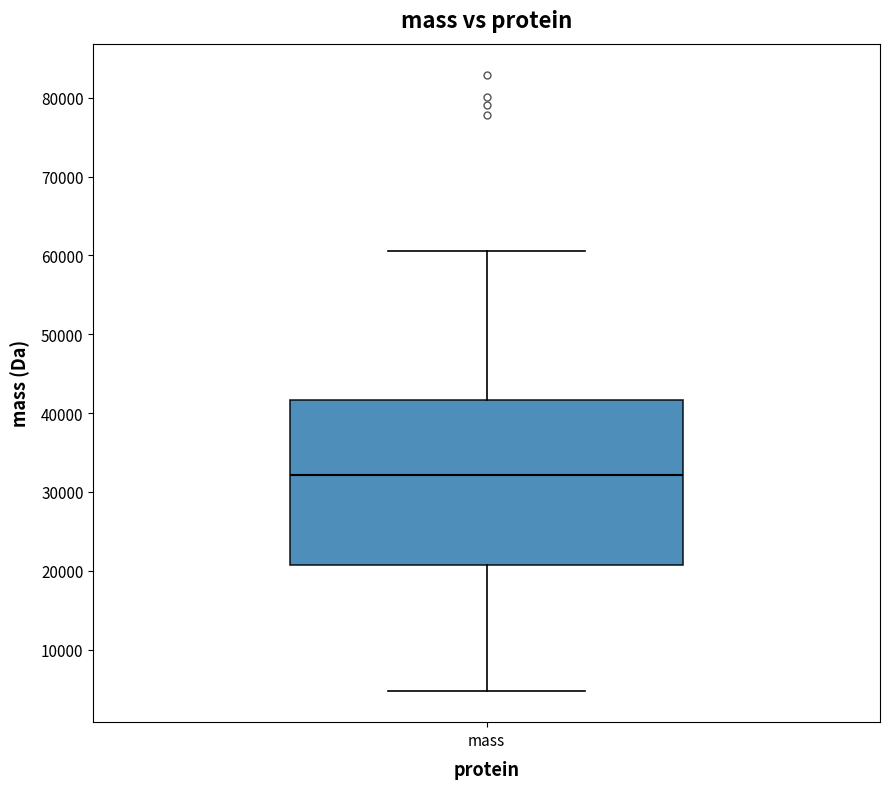

Transcribe this box plot: give where the median line is, the range the box spans, and where the two whiskers end, as read against the y-axis. The values are not printed on the chart, so give them approximately, as read against the axis.

median 32000, box 21000 to 42000, whiskers 5000 to 61000